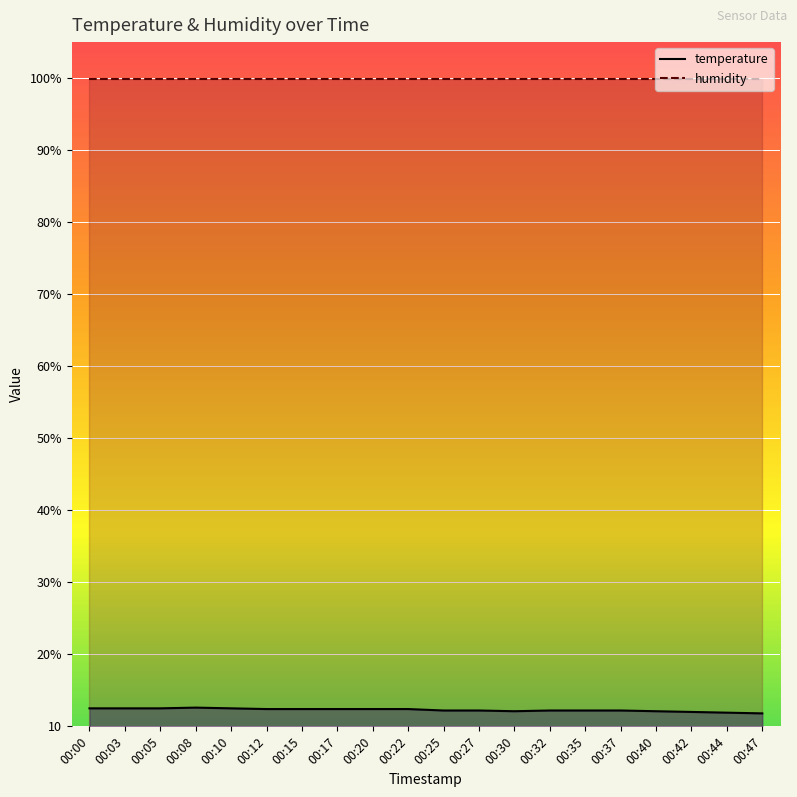

At which category does the chart reach its minimum across all series?

00:47